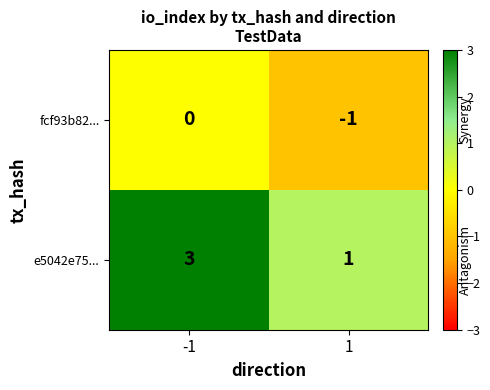

List the series in order of their peak value, highest first.

e5042e75..., fcf93b82...